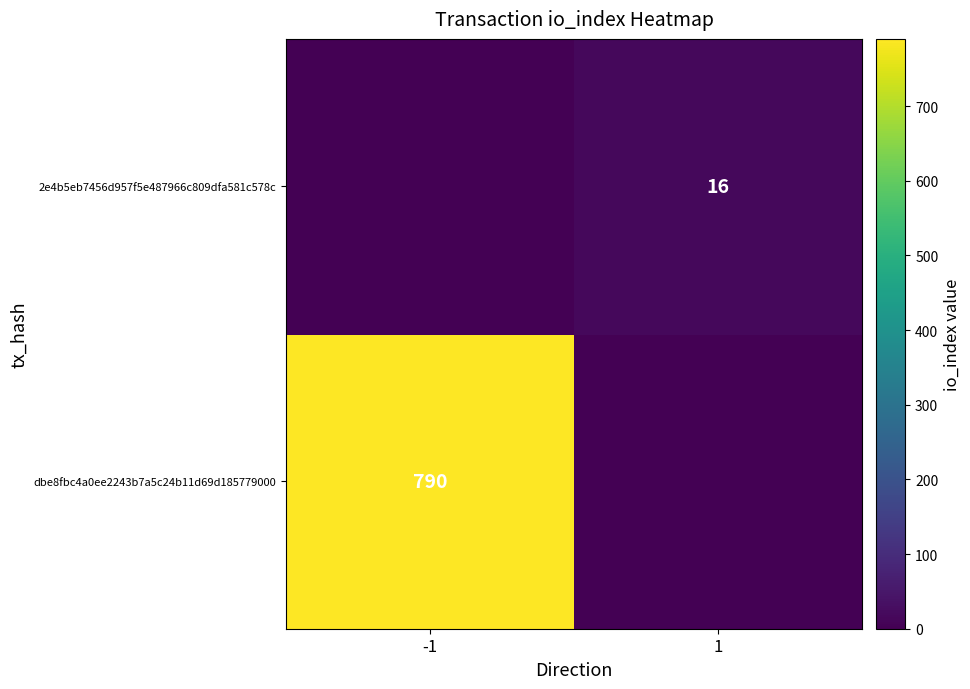

What is the spread (max minus min) of values at 1?

16